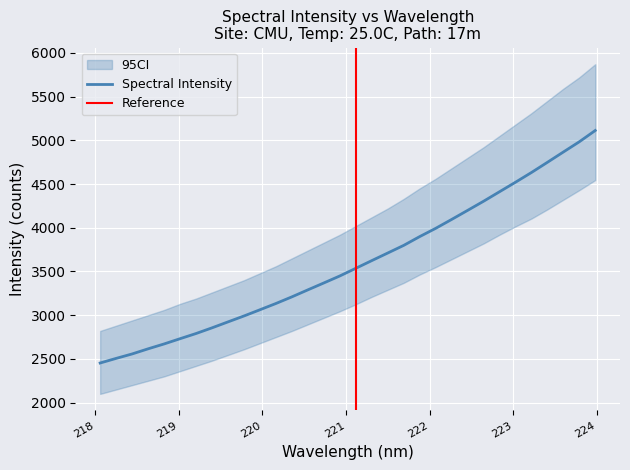

The value at 218.0596 is 2453.2. True or false?

True